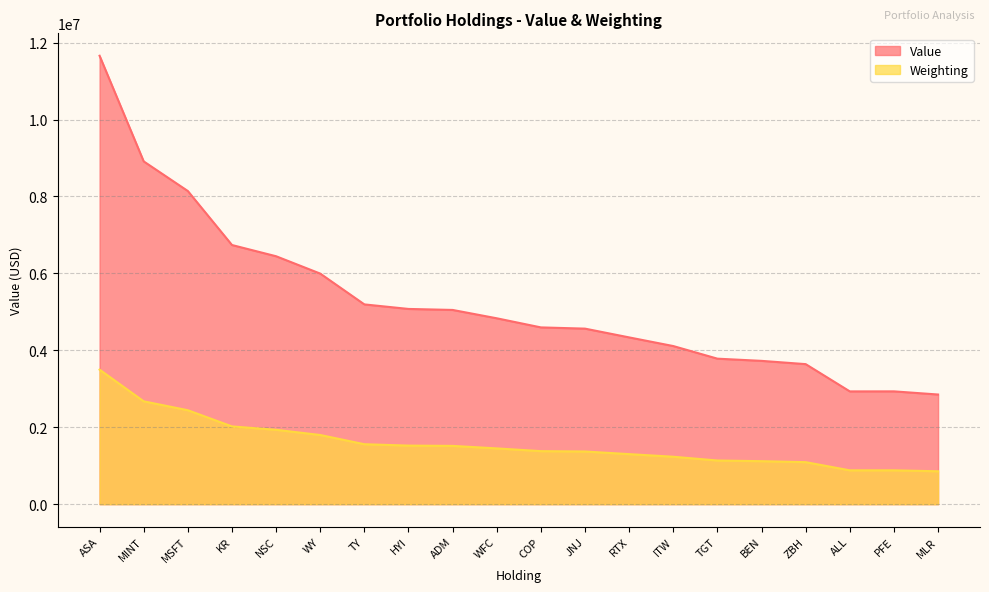

Reading left to right, what are all the values shown in this chart?

Value: 11659000.0	8912000.0	8142000.0	6738000.0	6446000.0	5995000.0	5194000.0	5076000.0	5050000.0	4833000.0	4596000.0	4564000.0	4336000.0	4111000.0	3783000.0	3726000.0	3641000.0	2932000.0	2933000.0	2851000.0
Weighting: 3497700.0	2674011.9	2442371.5	2021779.8	1933602.5	1798537.2	1558499.0	1522808.2	1515110.1	1450026.9	1378645.3	1369547.6	1300965.2	1233082.7	1135107.9	1117612.4	1092418.9	879673.6	879673.6	855180.0